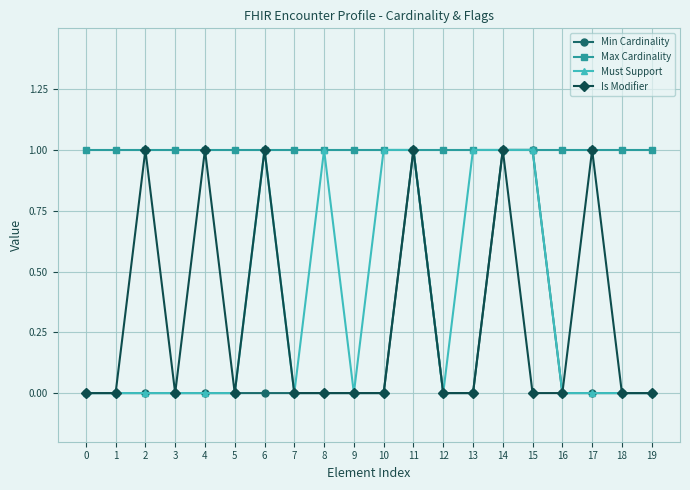

Which series changed the most between 10 and 15?

Min Cardinality